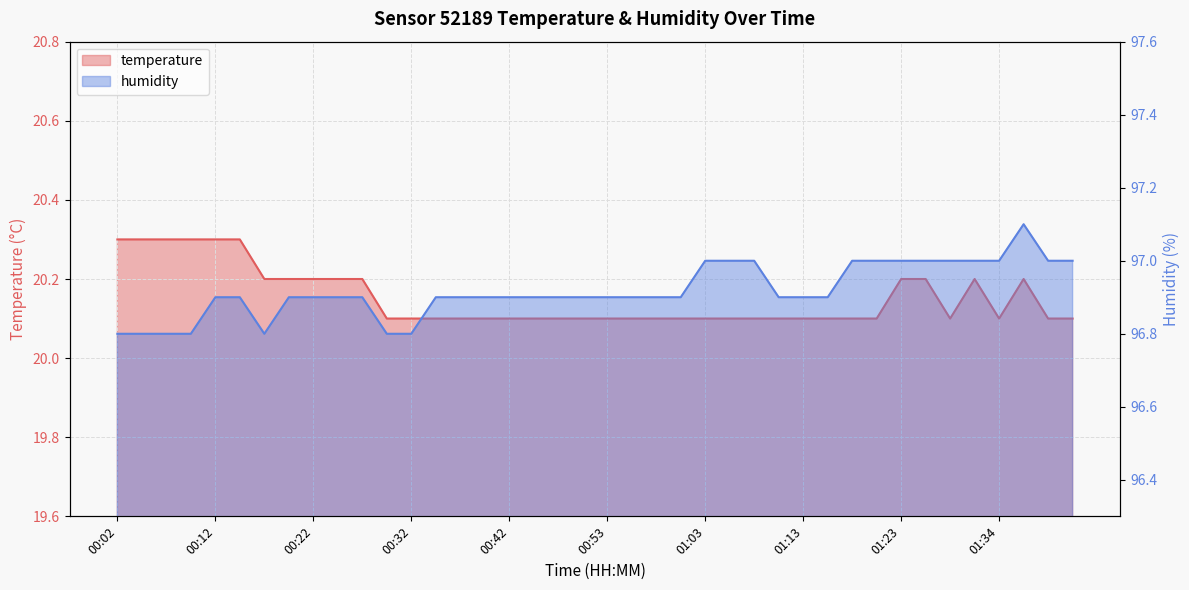

True or false: humidity and temperature cross at least once.

False